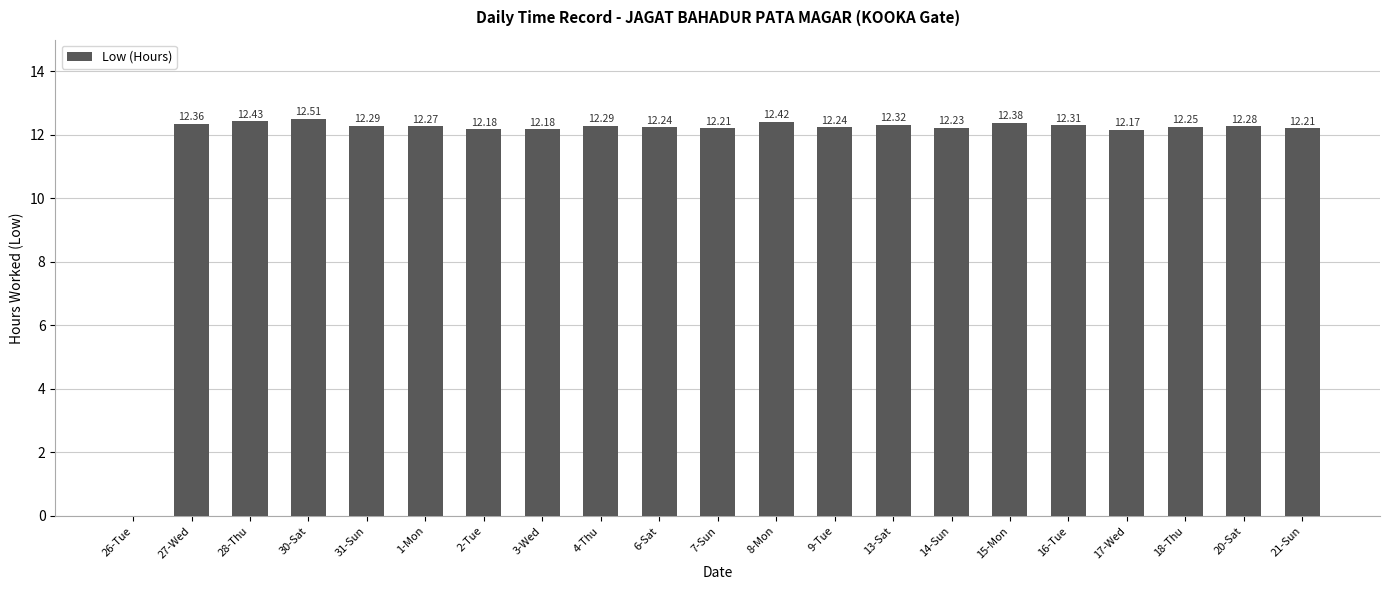

Are the bars horizontal?

No